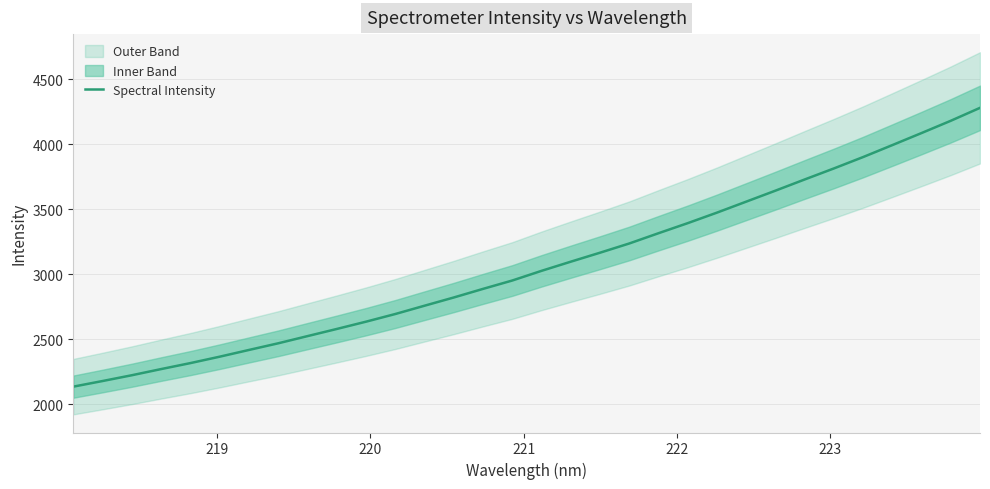

What is the minimum value for Spectral Intensity?

2134.9